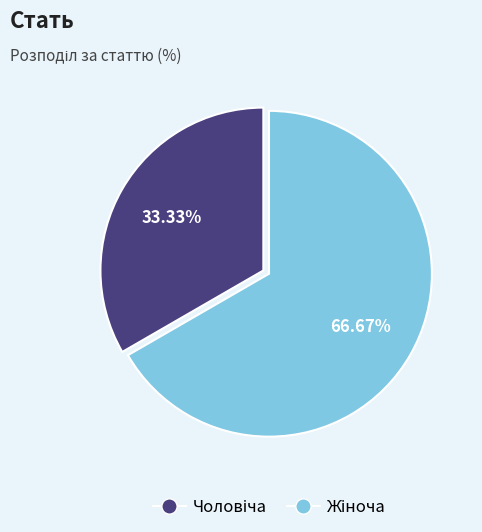

Does any single category account for the majority?

Yes